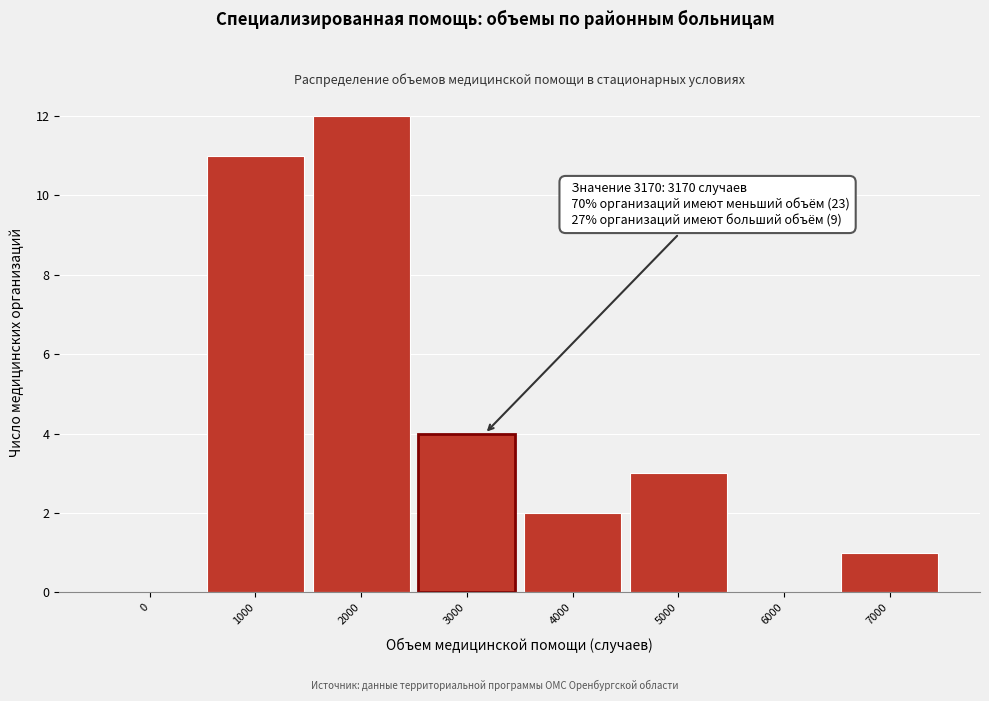

Reading left to right, transcribe all the data shown in this chart.

0=0	1000=11	2000=12	3000=4	4000=2	5000=3	6000=0	7000=1